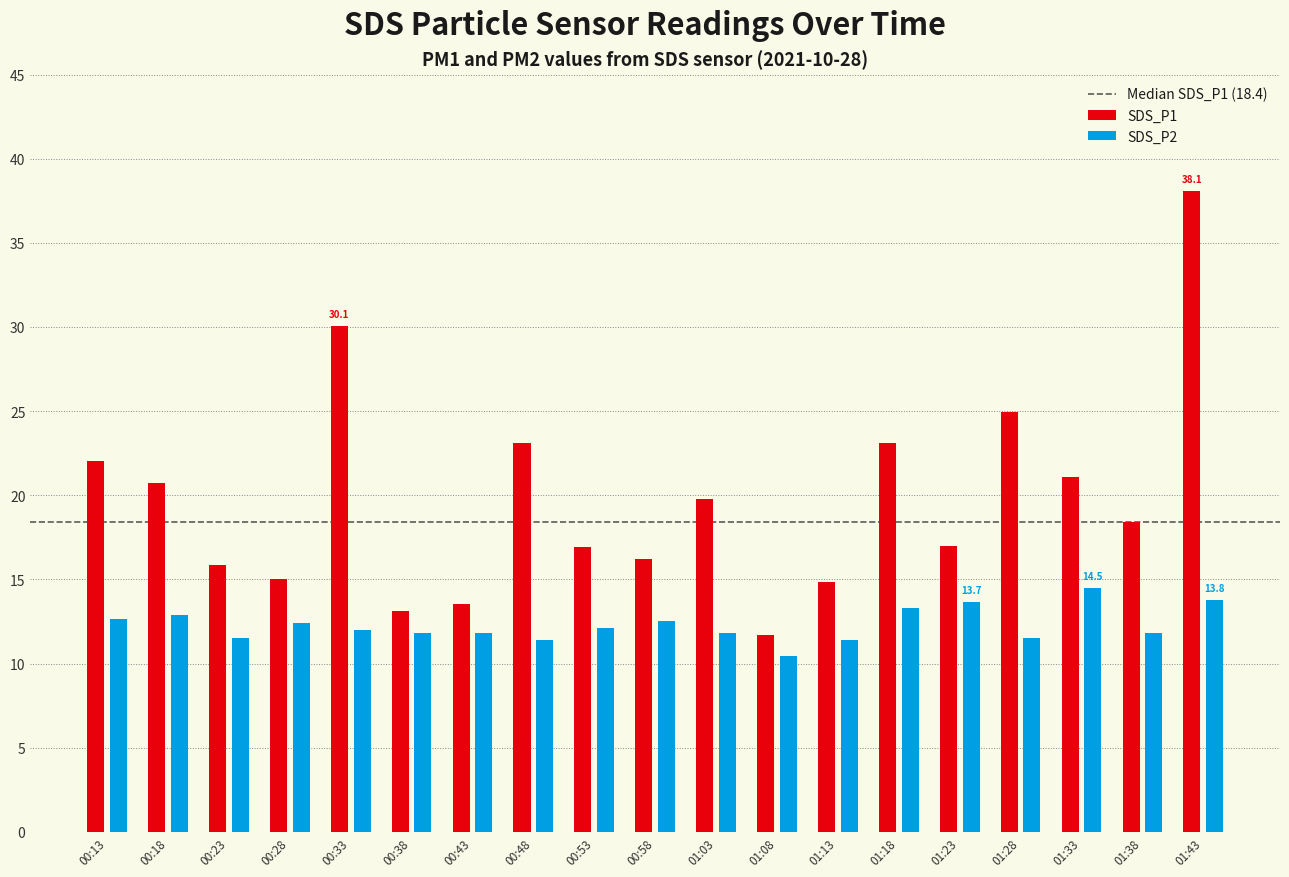

At 01:23, list the series in order from largest to smallest.

SDS_P1, SDS_P2